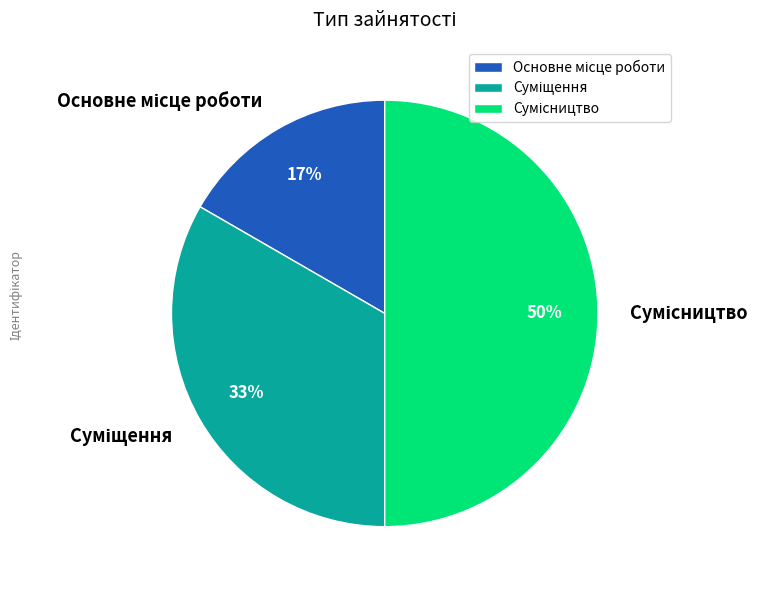

Count the number of slices in the pie.

3